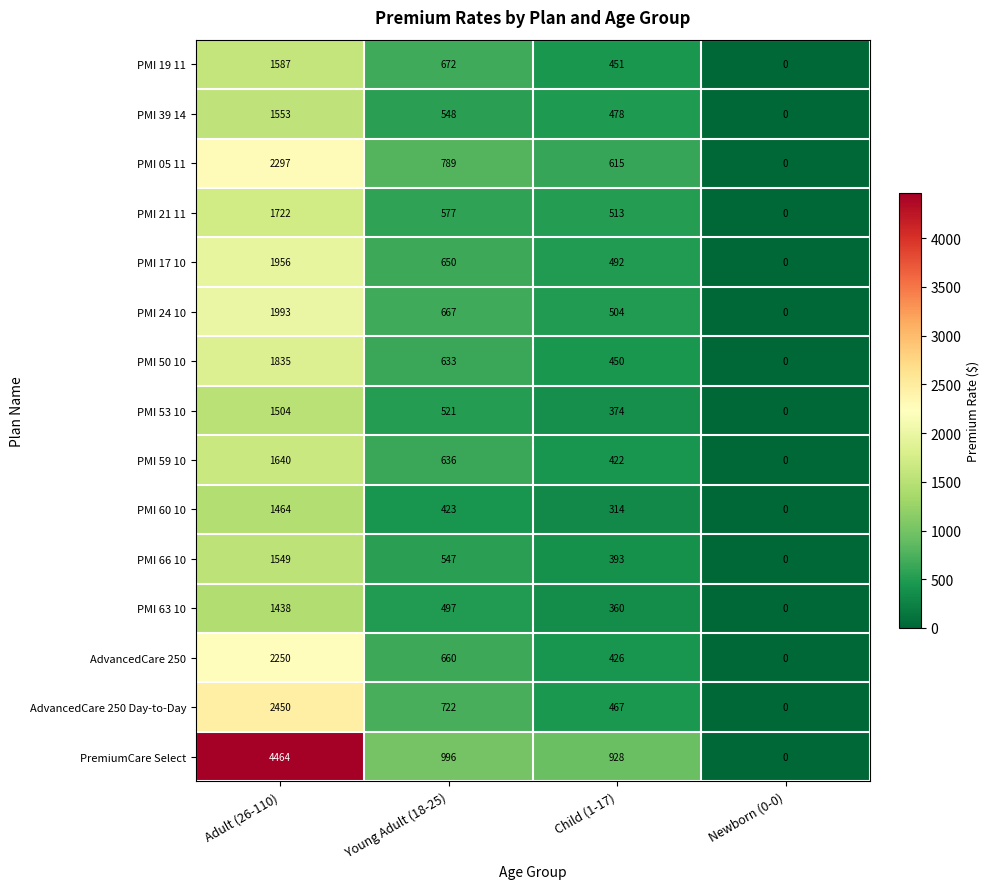

The value of AdvancedCare 250 at Adult (26-110) is 2250. True or false?

True